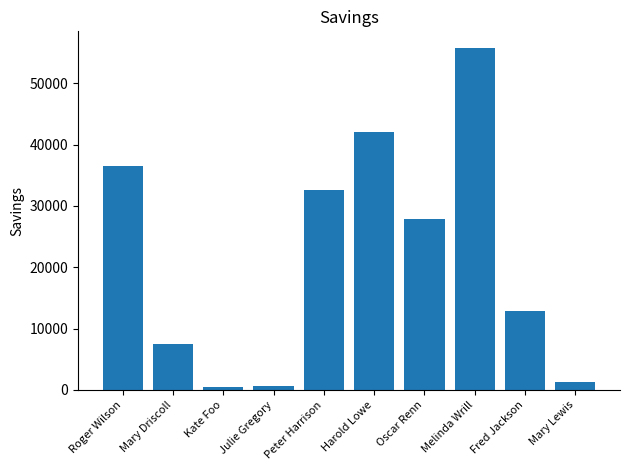

What is the label of the 8th bar from the right?

Kate Foo